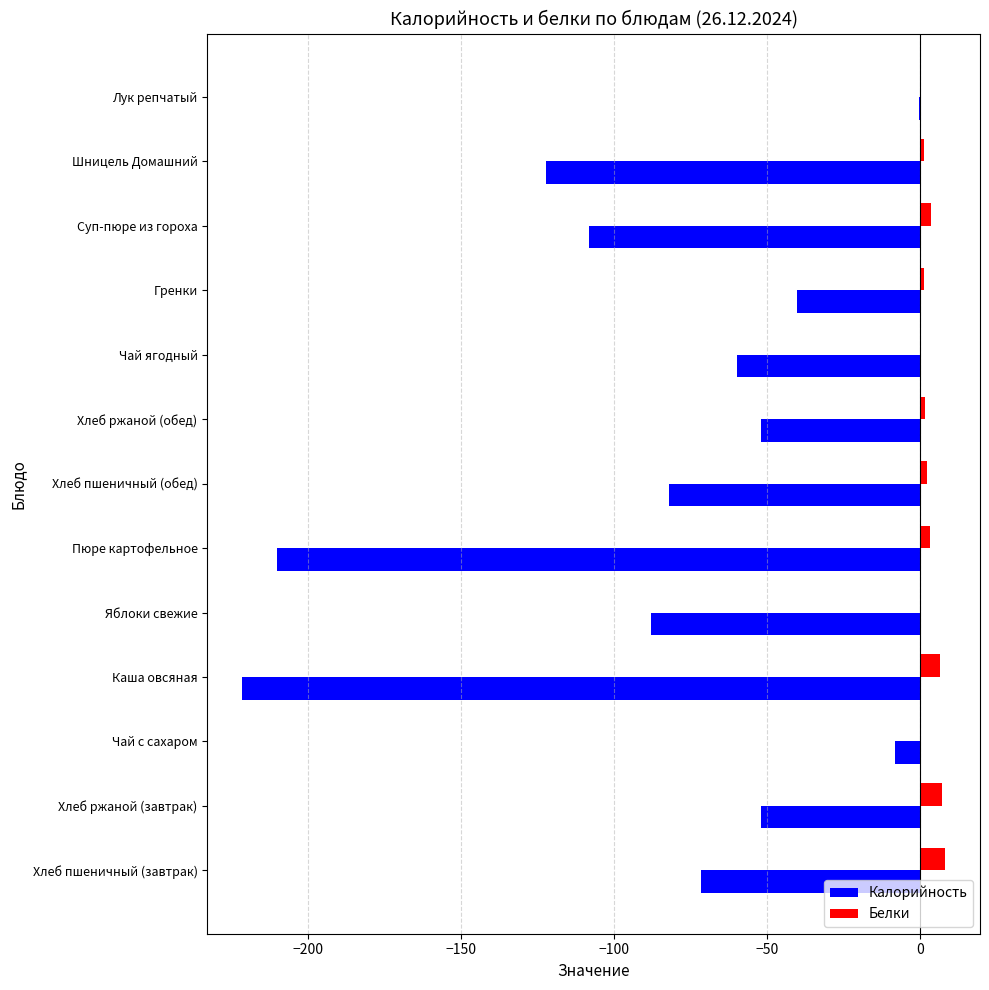

The value of Калорийность at Пюре картофельное is -210.0. True or false?

True